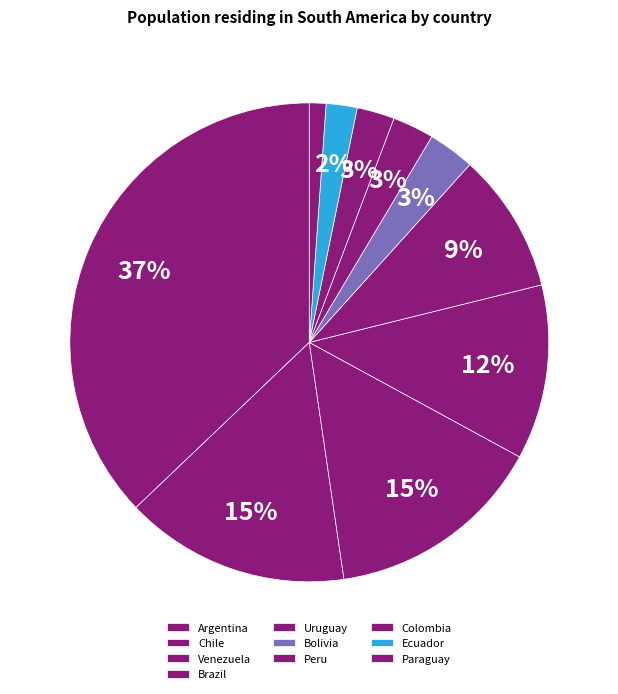

Count the number of slices in the pie.

10